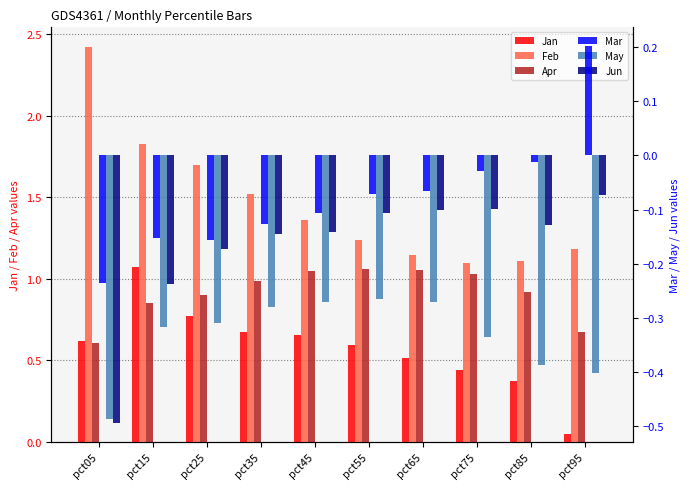

At which category is the sum across all series the highest?

pct15